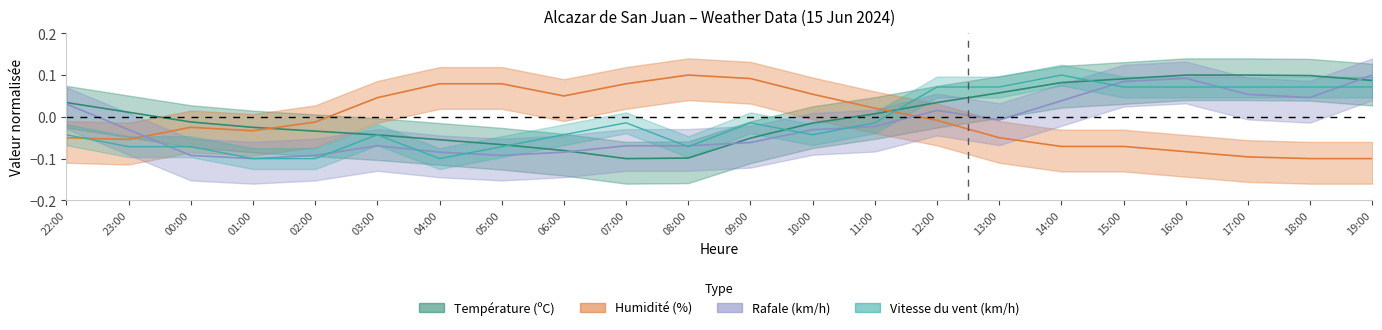

How many interior local valleys does the Vitesse du vent (km/h) series have?

3